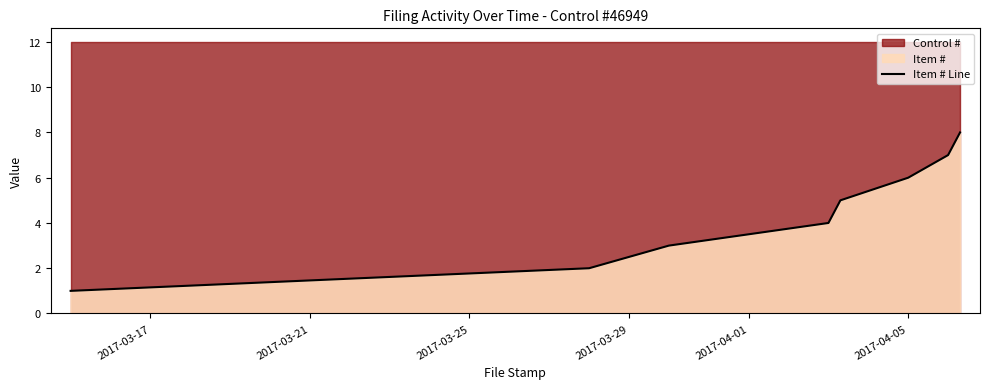

Between 2017-04-01 and 2017-03-29, which is larger?

2017-04-01